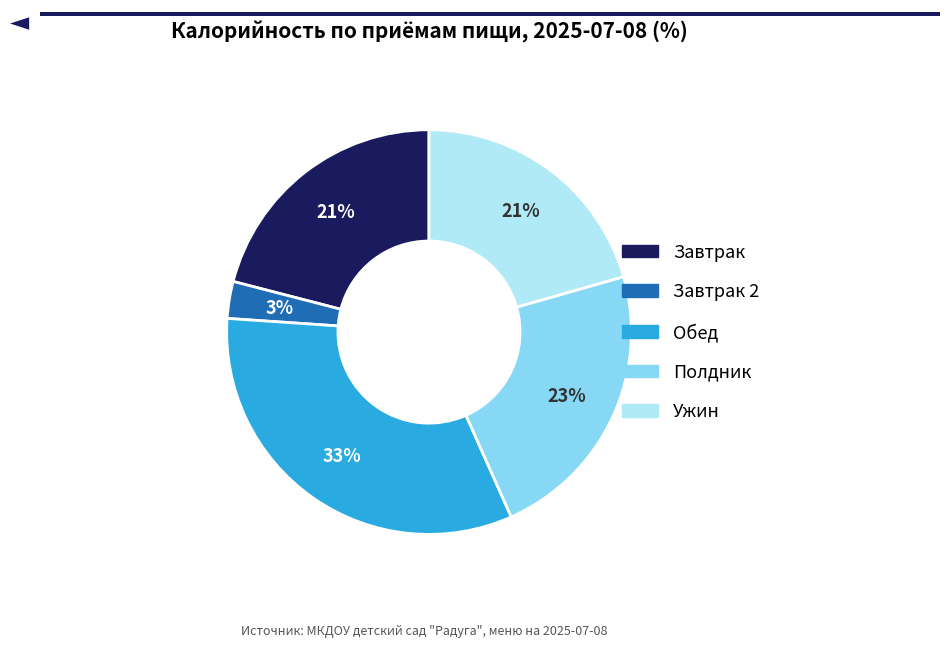

Does any single category account for the majority?

No